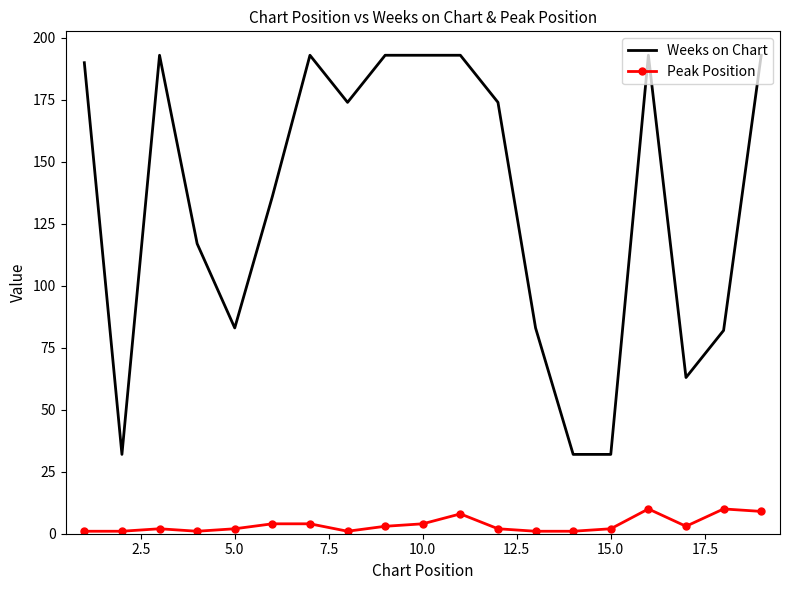

What is the sum of all Weeks on Chart values?

2549